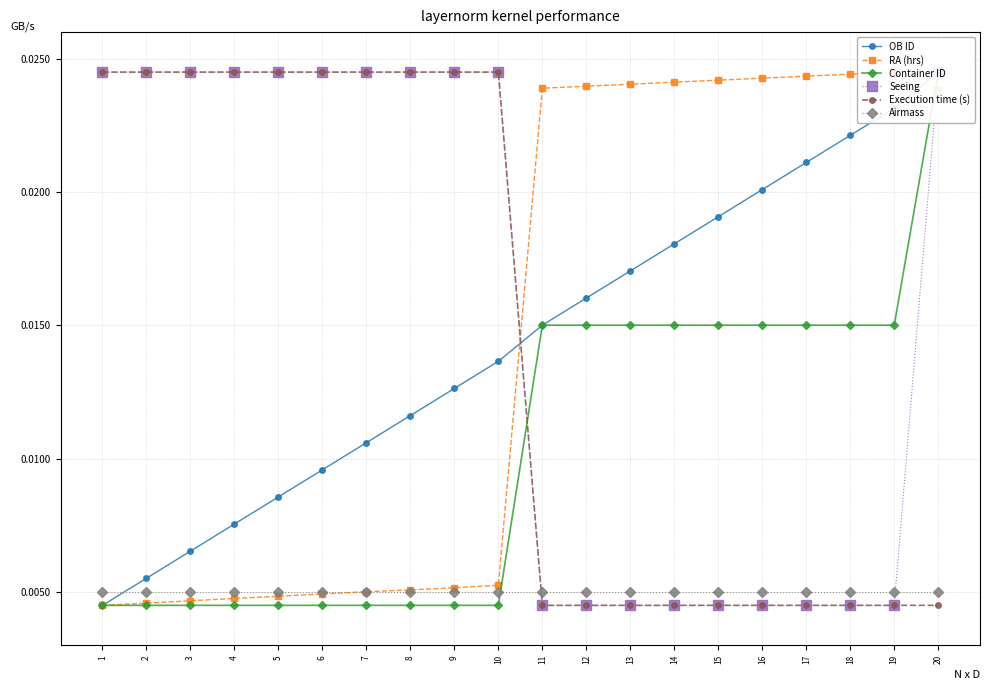

Between which two adjacent categories do RA (hrs) and OB ID first intersect?

10 and 11